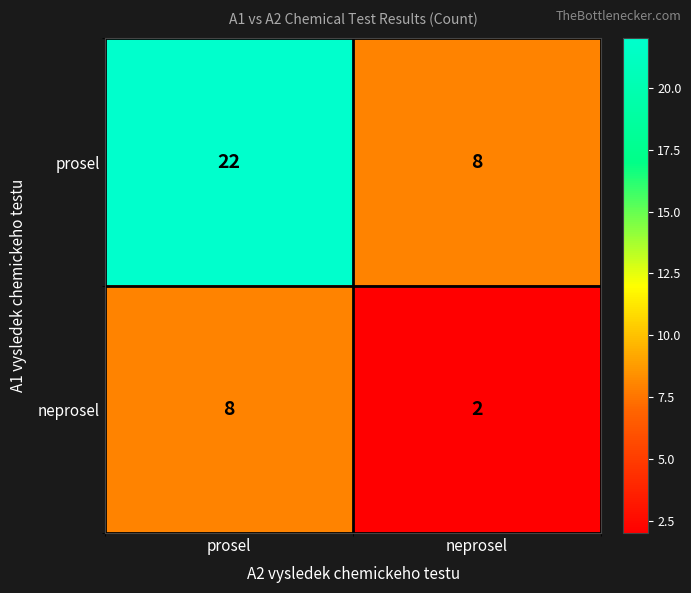

Read the neprosel value at prosel.

8